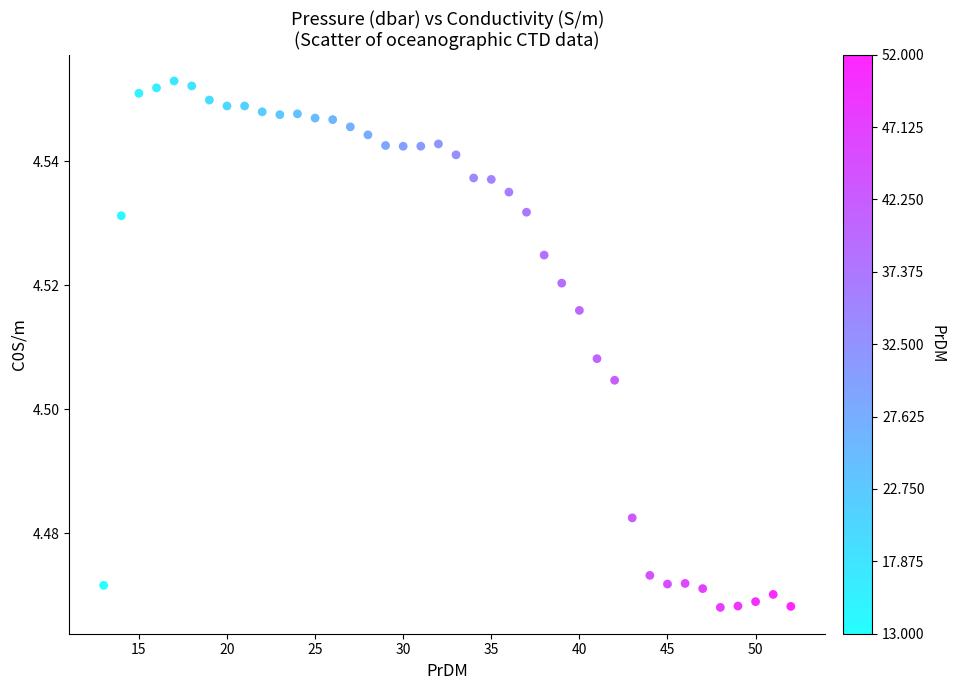

What is the range of X values (max minus min)?

39.0